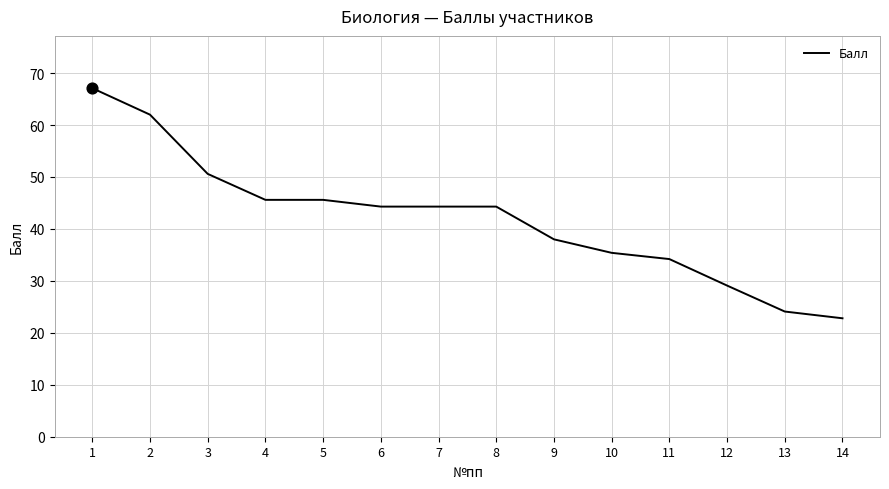

Between 7 and 2, which is larger?

2